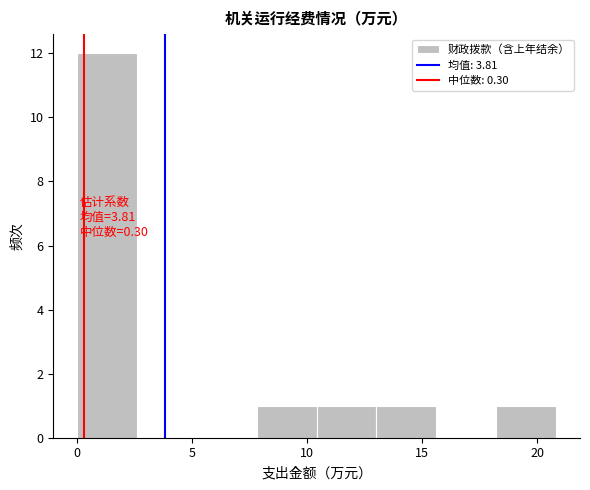

Over which range of the x-axis is the bar tallest?

0.0 to 2.5